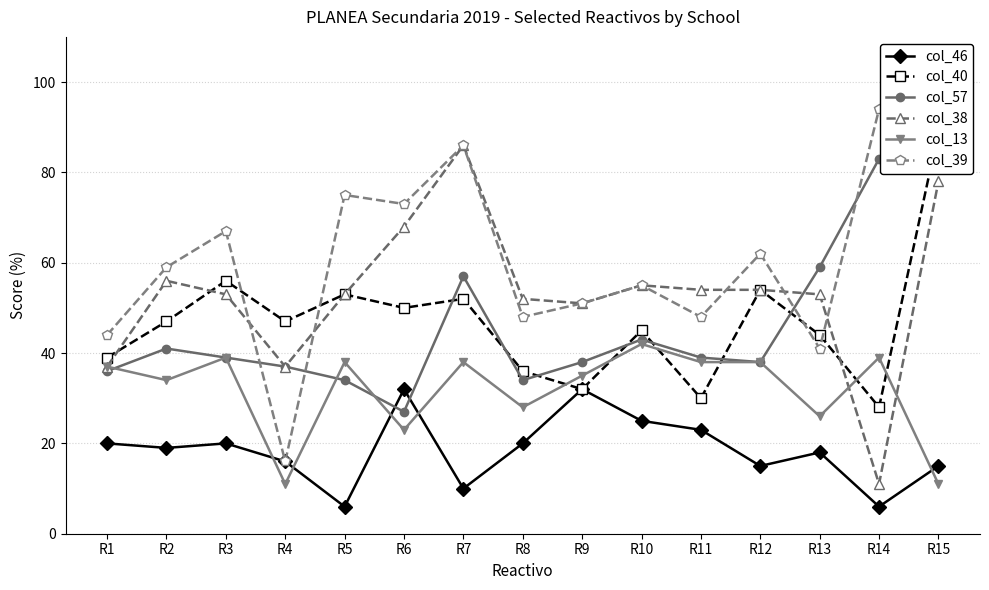

Which series ends up on top after the final intersection of col_13 and col_46?

col_46